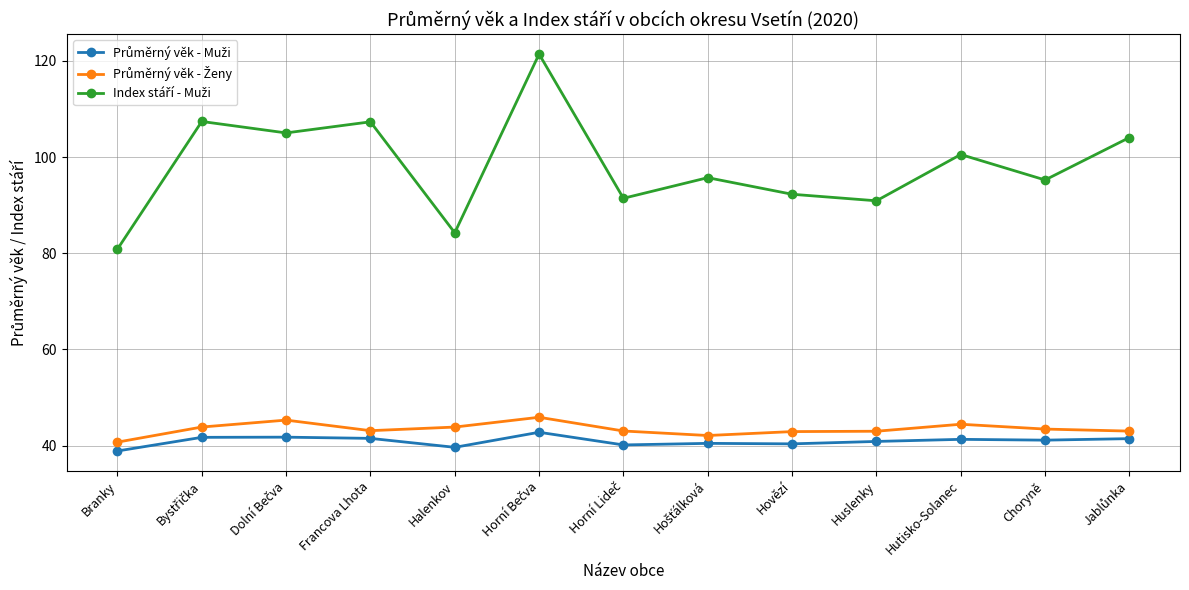

What is the label of the 10th point from the left?

Huslenky